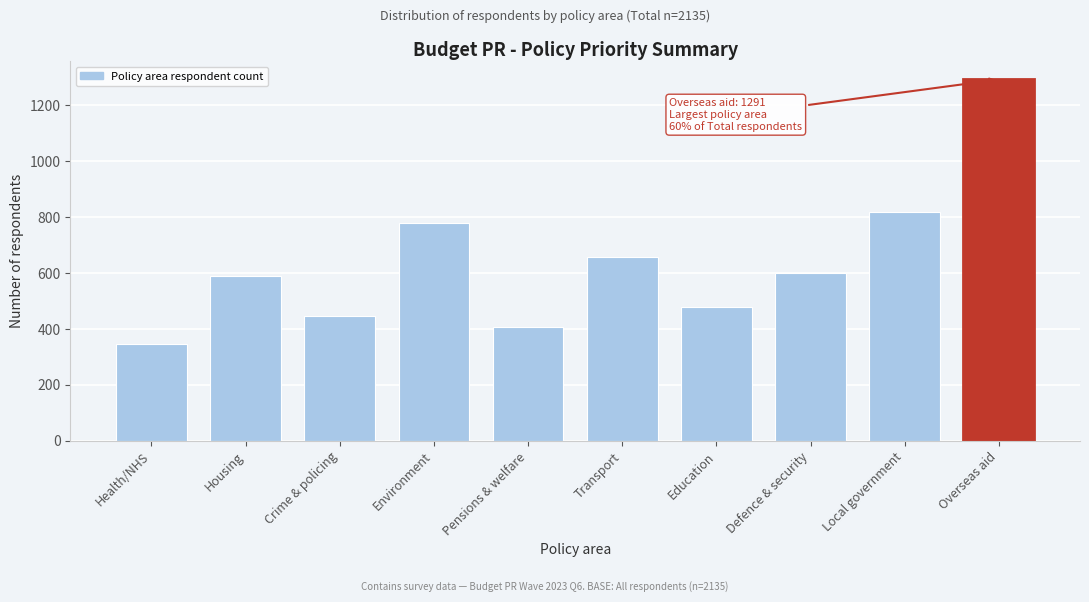

Reading left to right, list all the values displayed in this chart.

347	590	444	778	406	658	478	599	817	1291